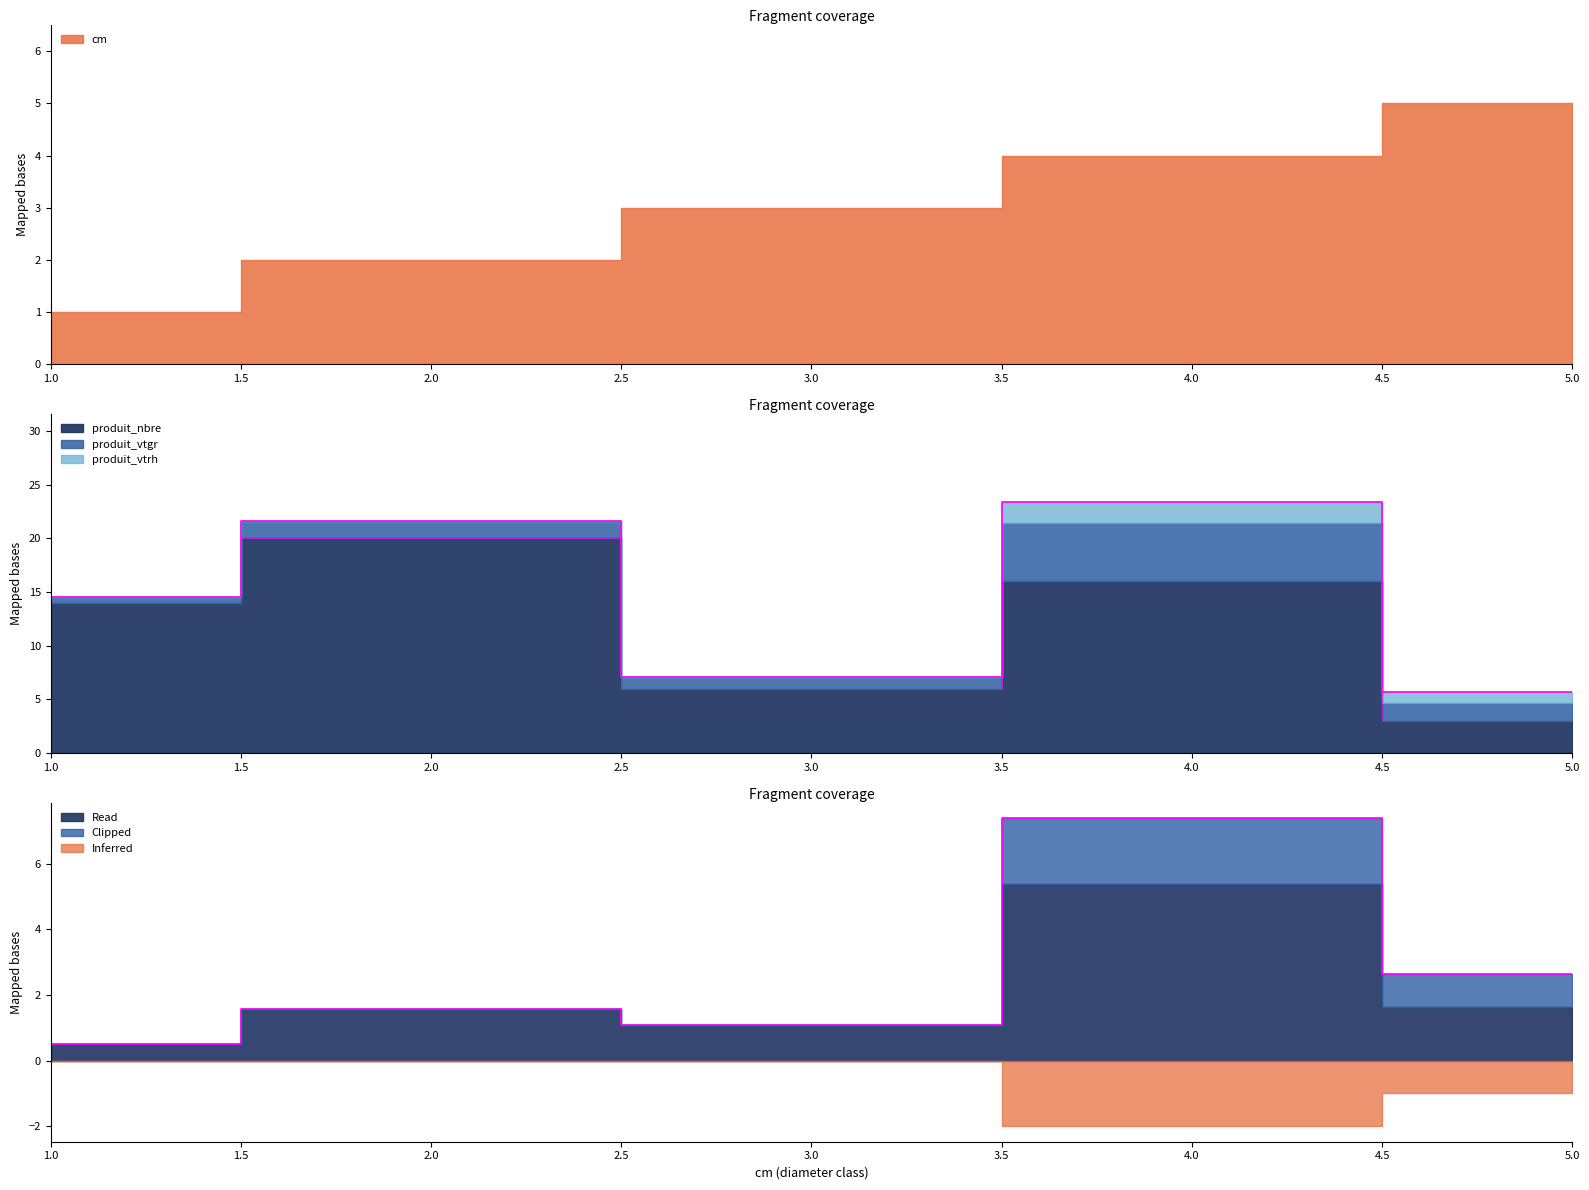

Which series changed the most between 3 and 5?

produit_nbre